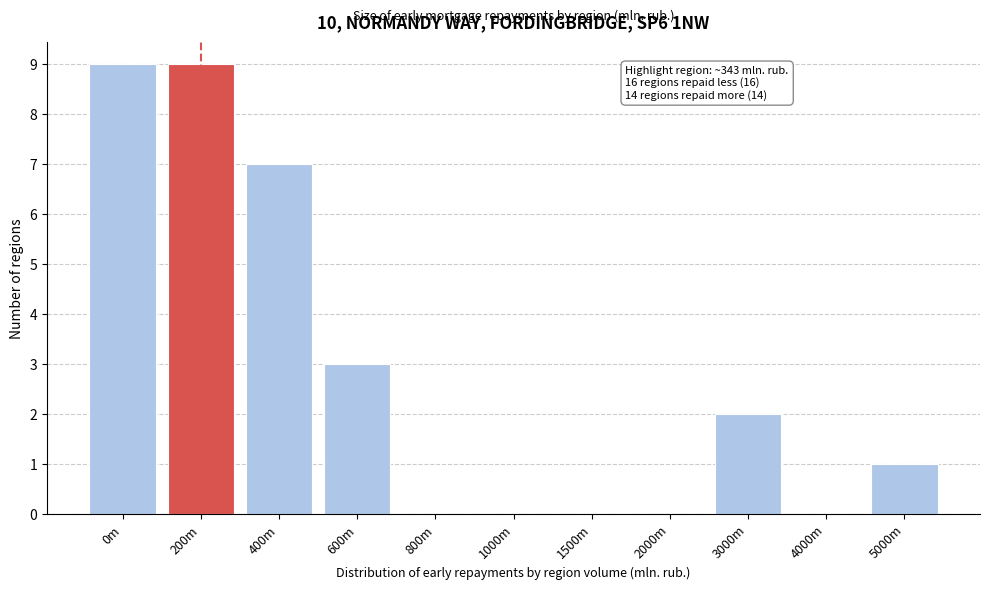

Reading left to right, list all the values displayed in this chart.

0m=9	200m=9	400m=7	600m=3	800m=0	1000m=0	1500m=0	2000m=0	3000m=2	4000m=0	5000m=1